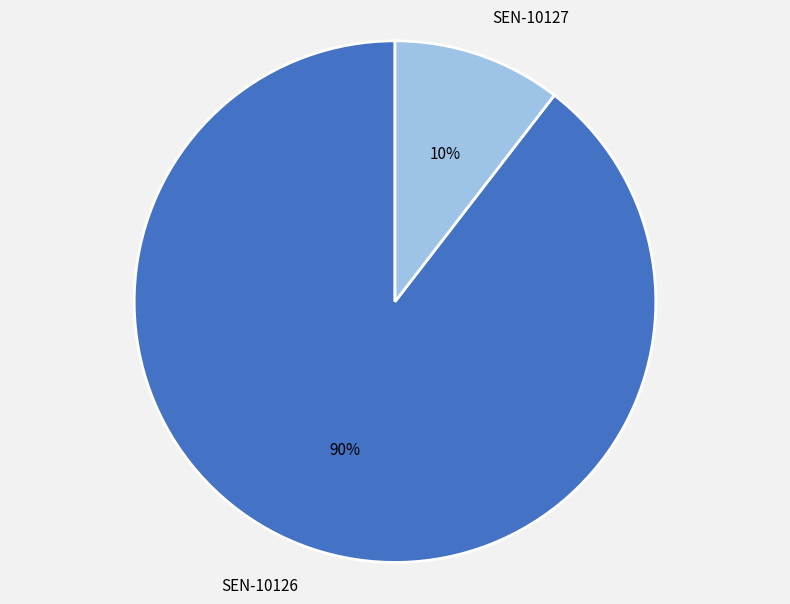

How many slices are in this pie chart?

2